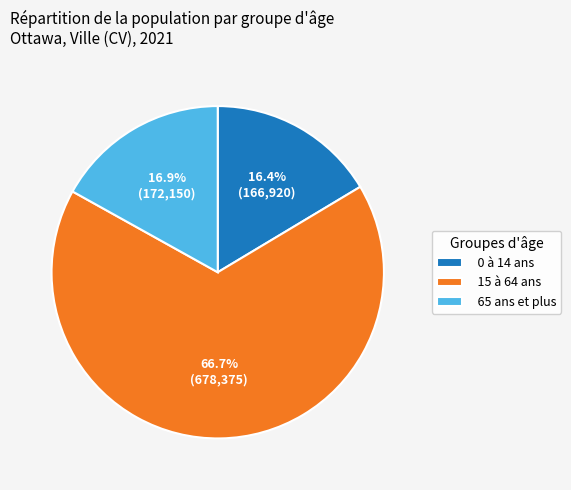

To the nearest percent, what portion does 15 à 64 ans represent?

67%